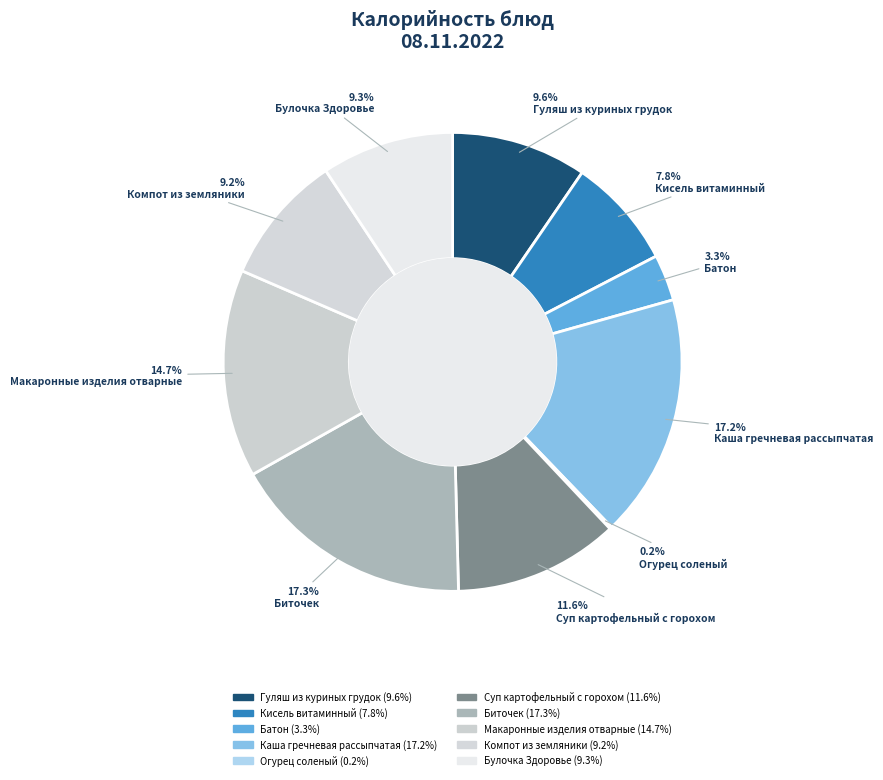

What percentage is the Батон slice, to the nearest percent?

3%